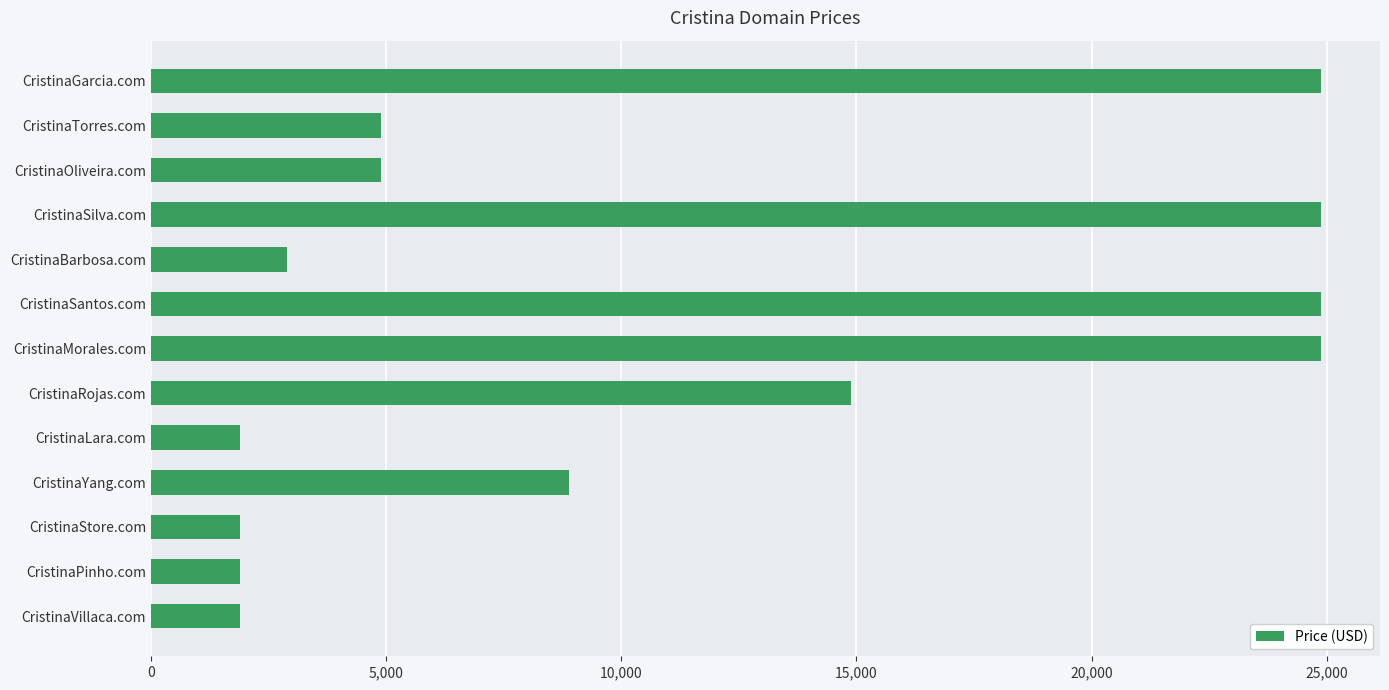

What is the greatest value displayed?

24888